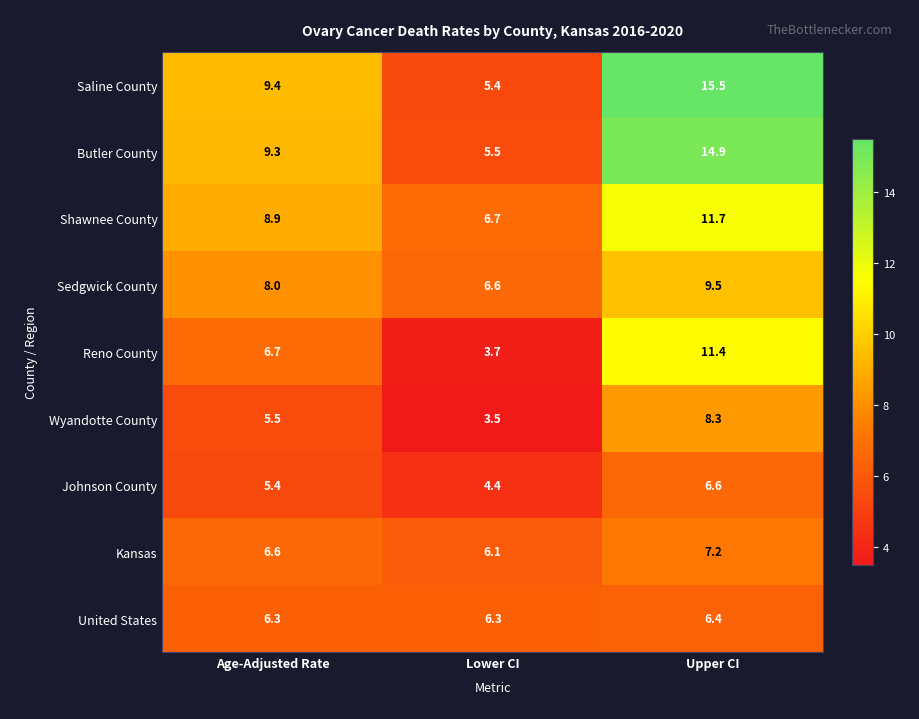

How many series are shown in this chart?

9